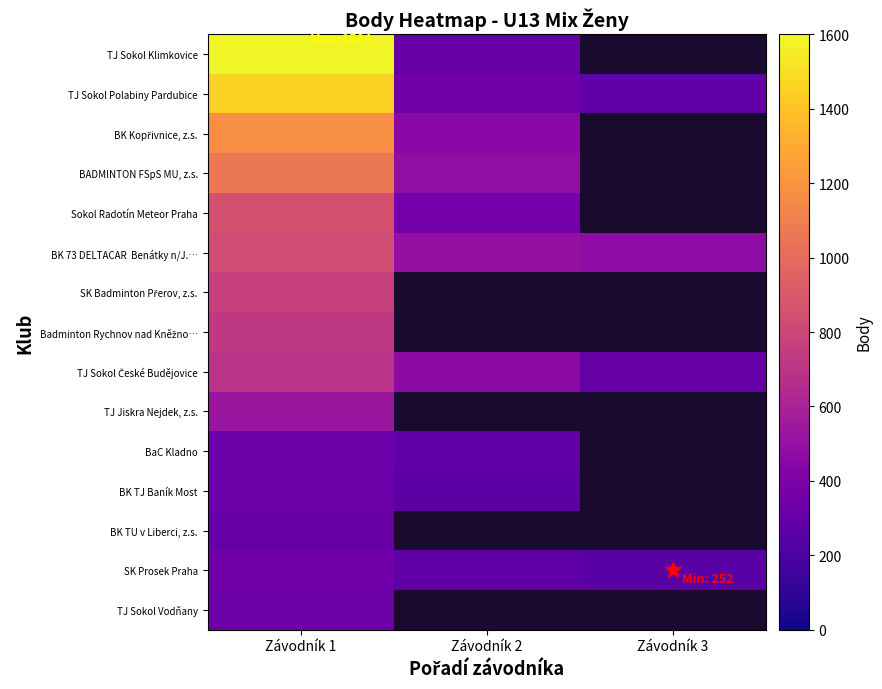

Which has a higher value, Závodník 1 or Závodník 2?

Závodník 1